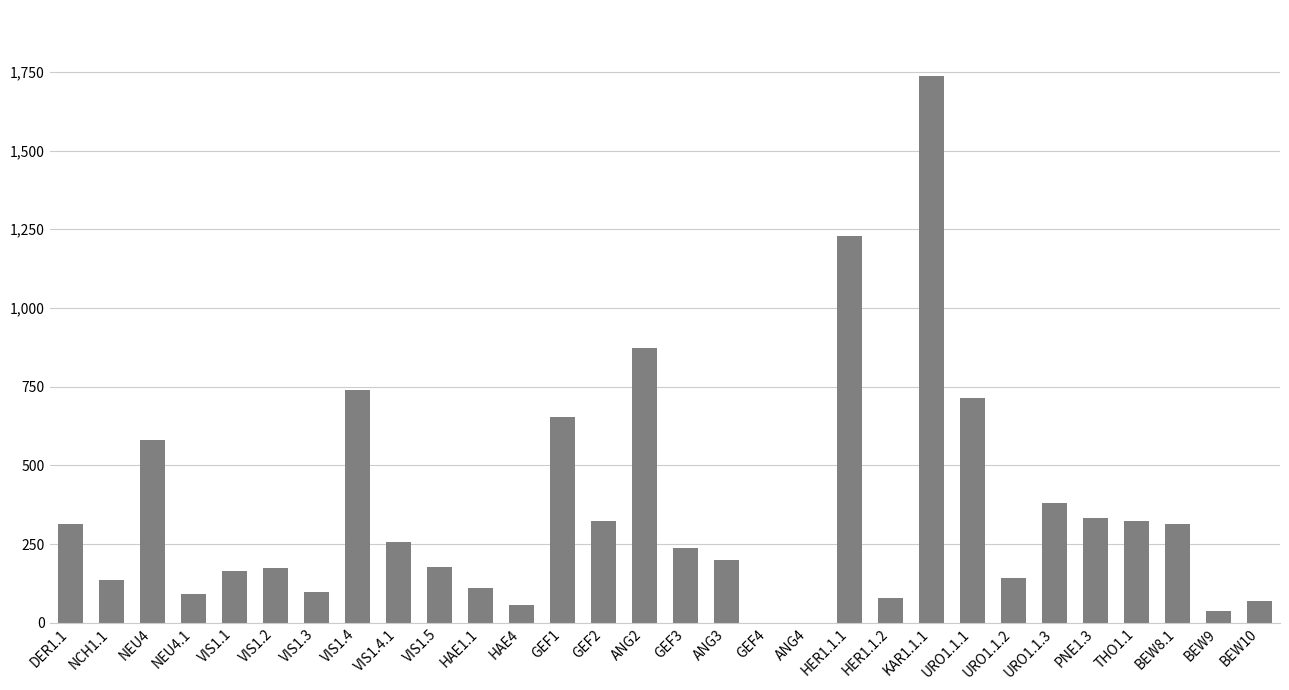

Is it true that the value at VIS1.2 is 173?

True